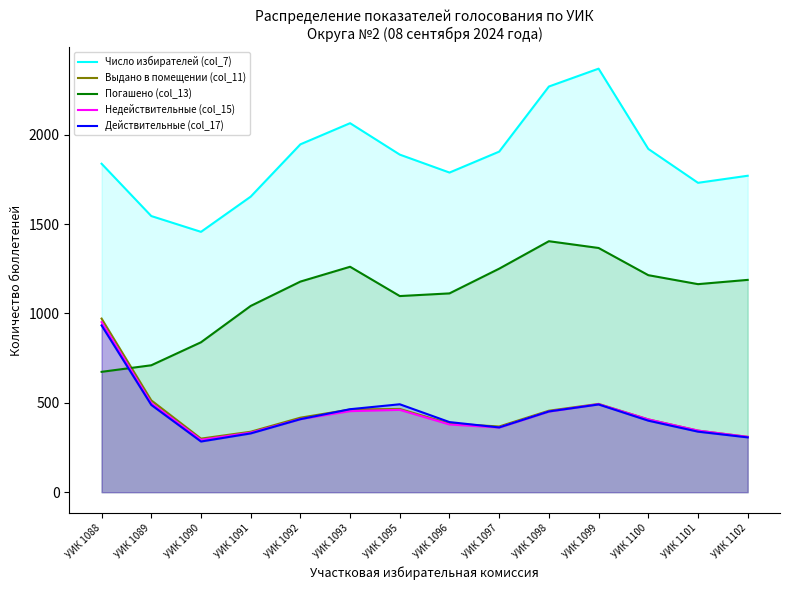

List the series in order of their peak value, highest first.

Число избирателей (col_7), Погашено (col_13), Выдано в помещении (col_11), Недействительные (col_15), Действительные (col_17)